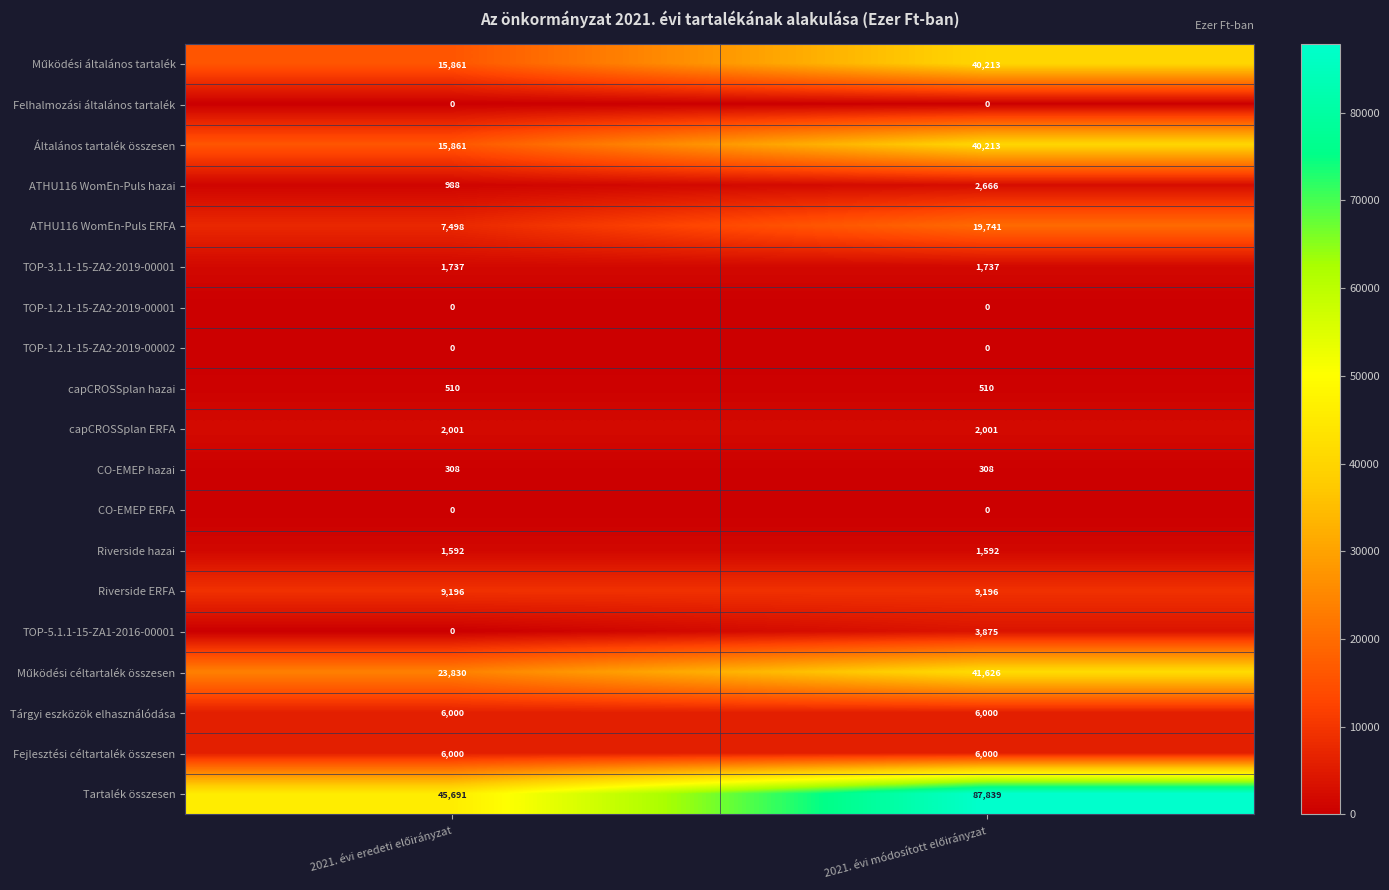

How many data points does each series have?

2